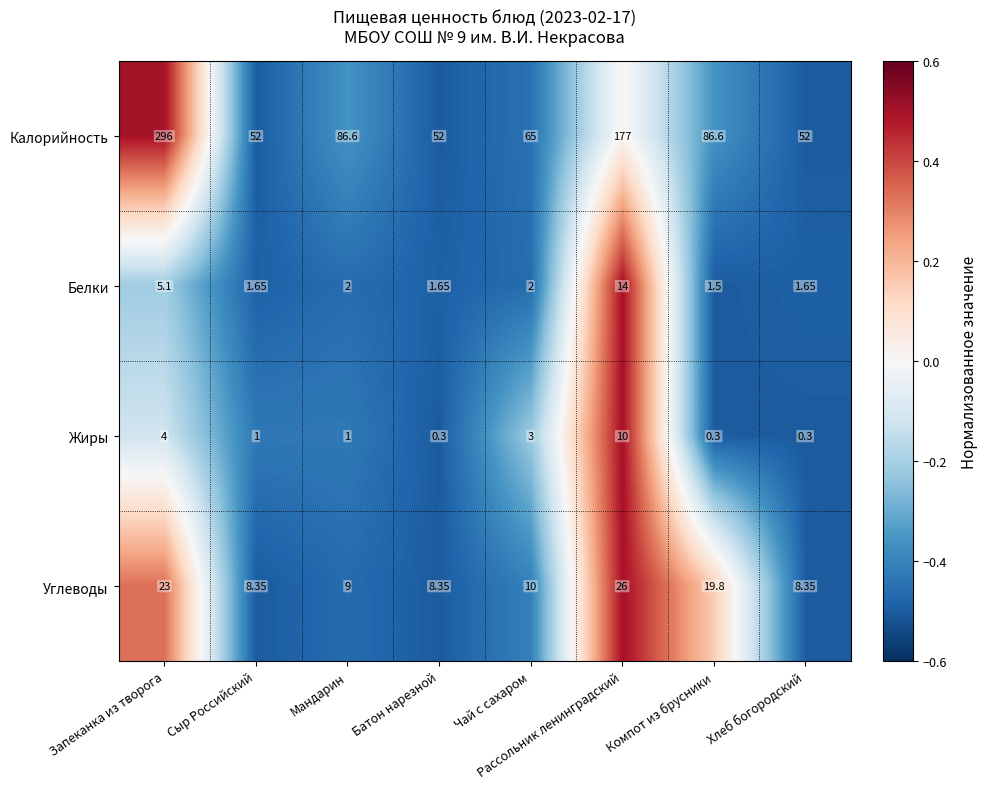

Rank the series at Запеканка из творога from highest to lowest value.

Калорийность, Углеводы, Белки, Жиры